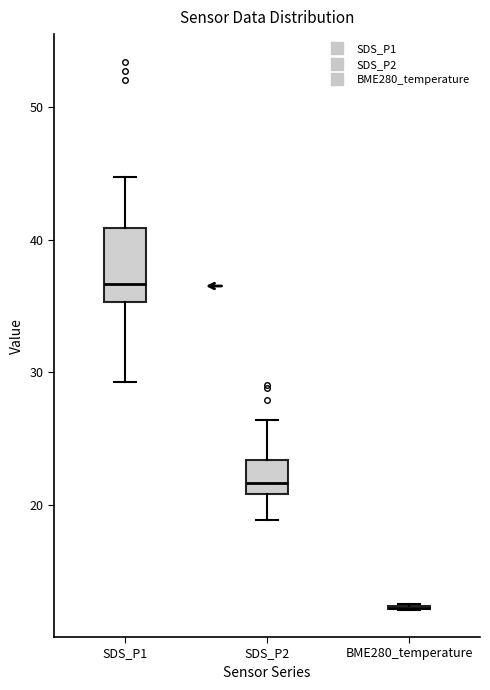

Which box is the tallest, from its lower edge to its upper edge?

SDS_P1